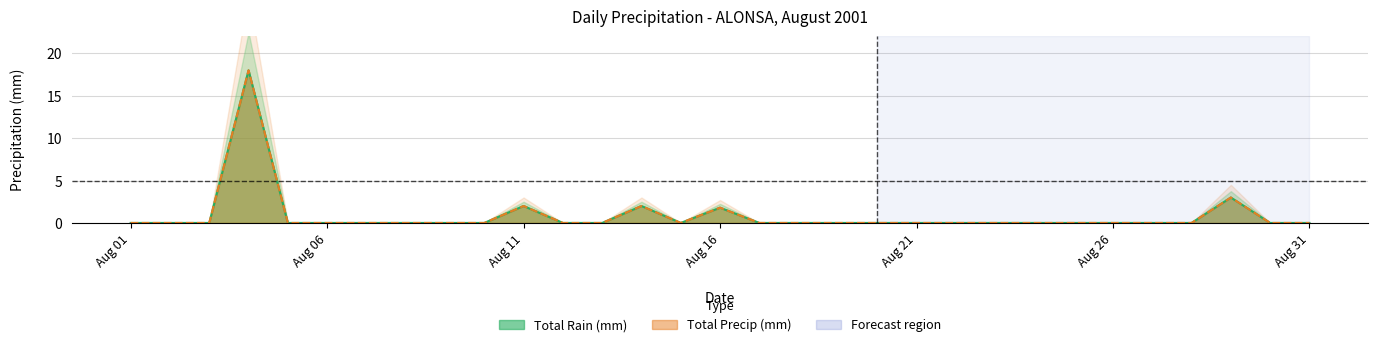

What are all the series names shown in the legend?

Total Rain (mm), Total Precip (mm)